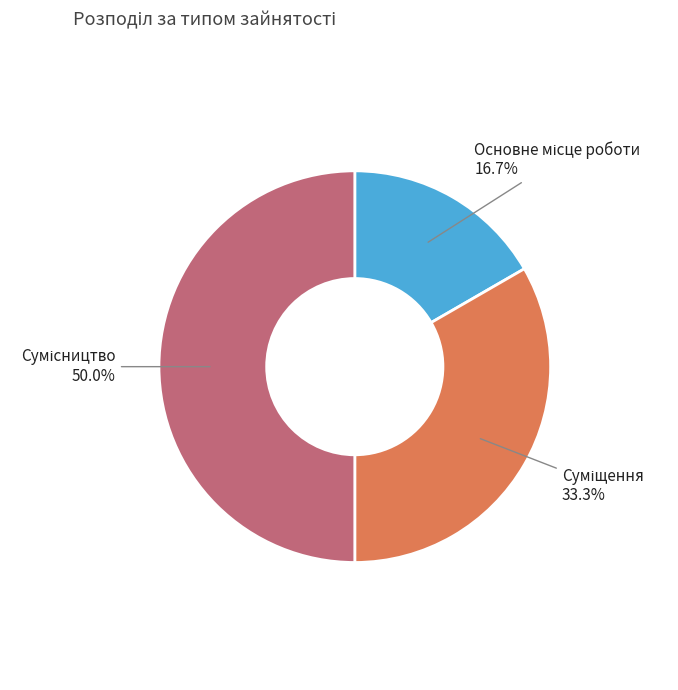

How many segments does this pie chart have?

3